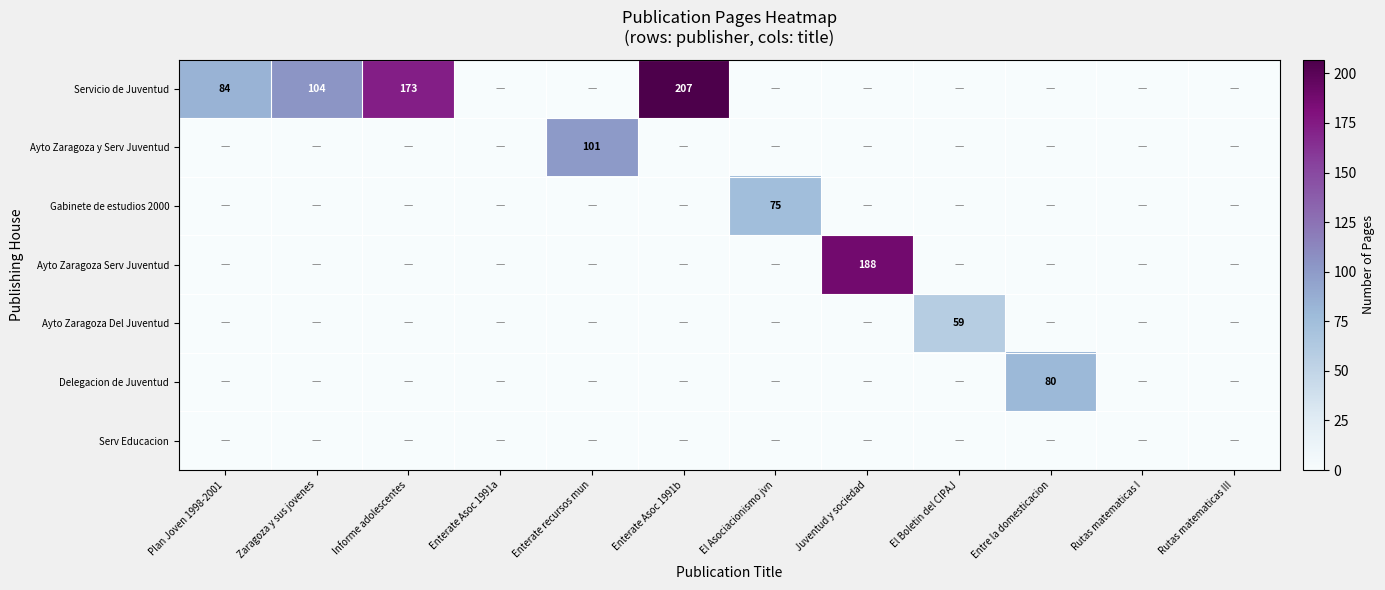

At which label does Ayto Zaragoza y Serv Juventud reach its peak?

Enterate recursos mun